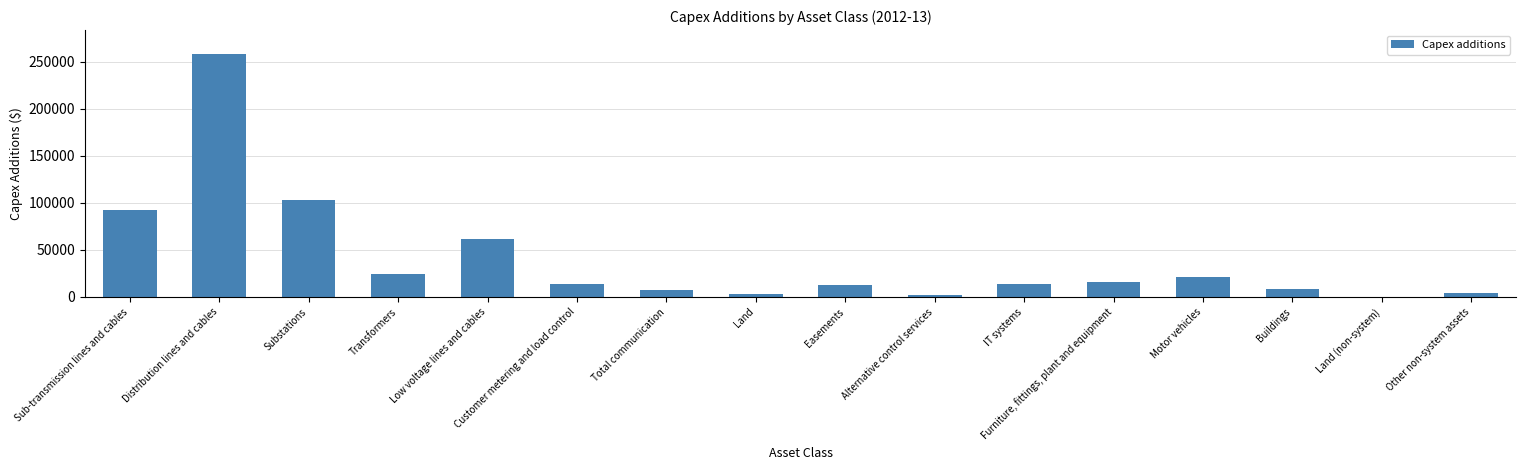

The chart shows a value of 2911.7 at Land. True or false?

True